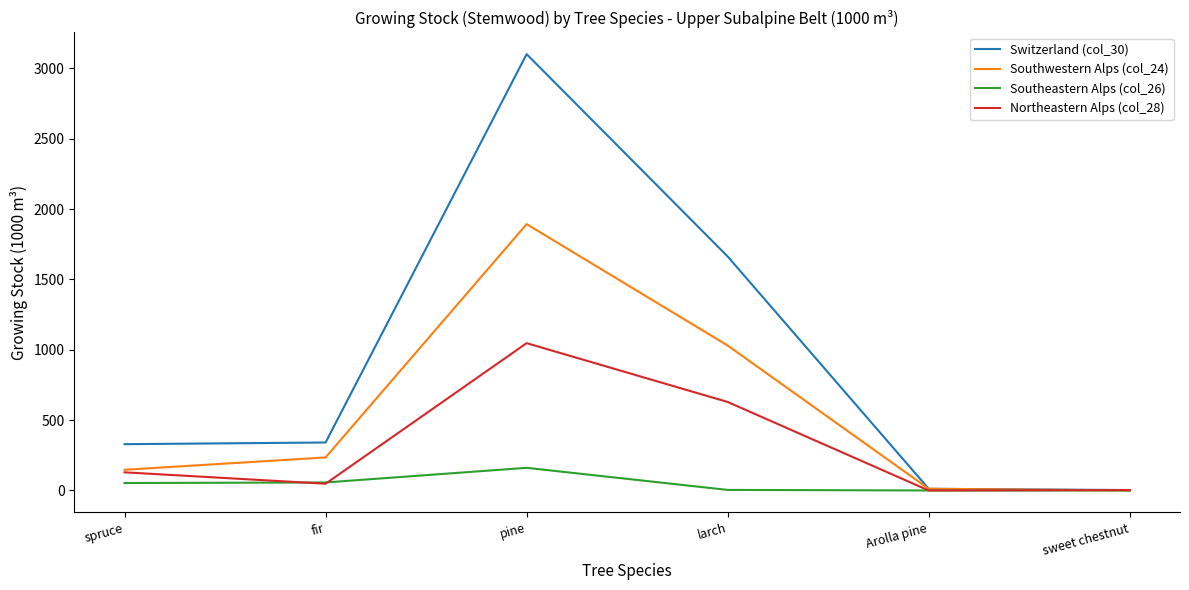

Between fir and larch, which series saw the biggest shift?

Switzerland (col_30)